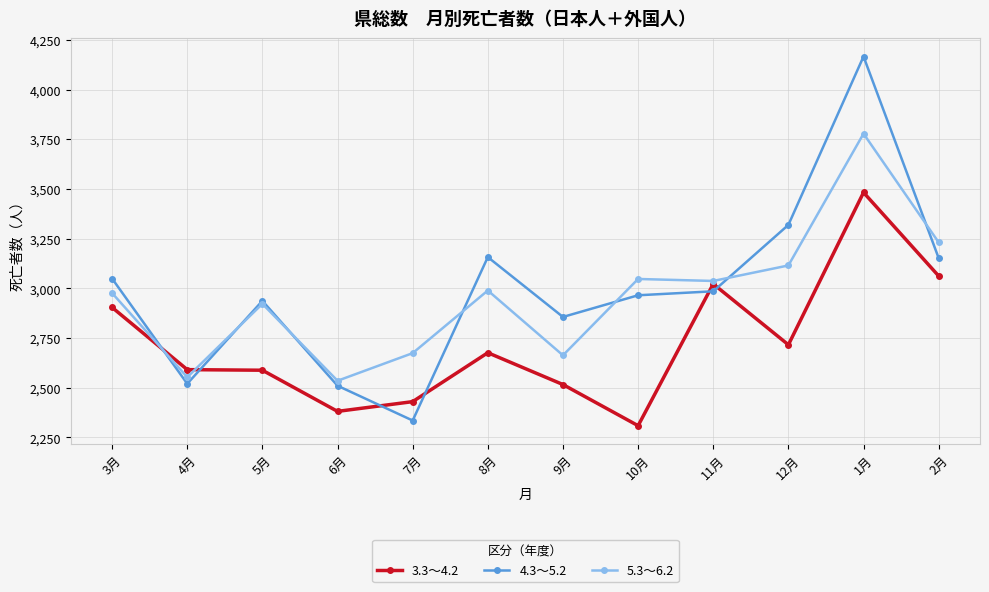

Which series has the largest total across all categories?

4.3～5.2